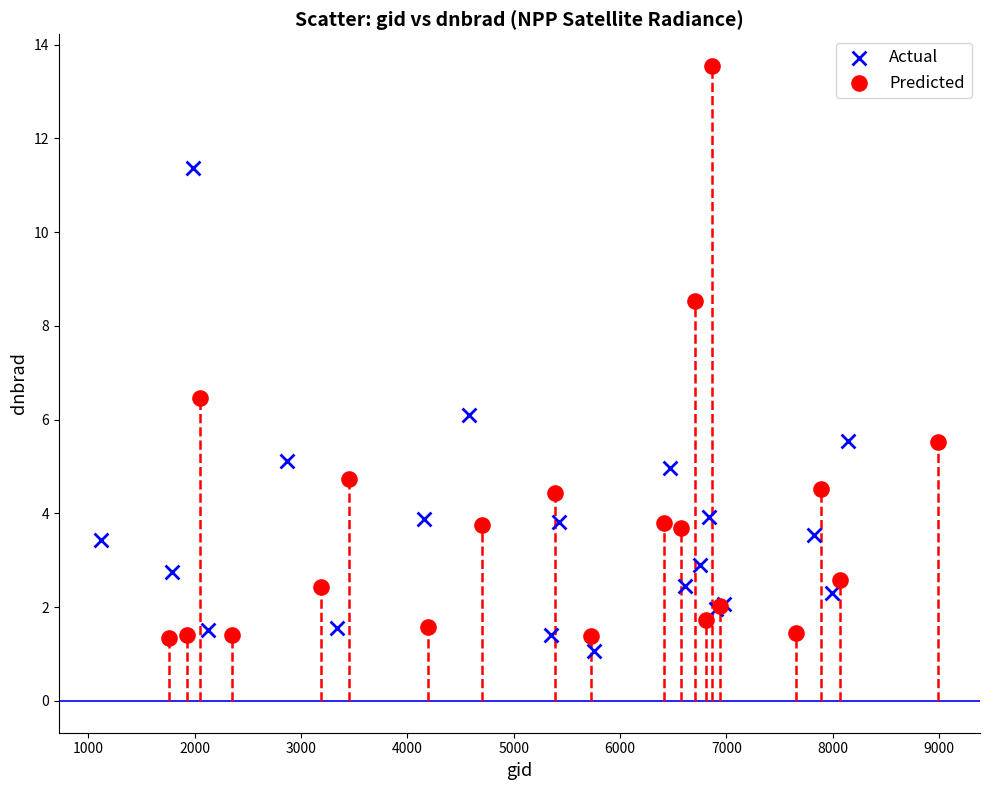

Which series reaches the maximum Y coordinate?

Predicted